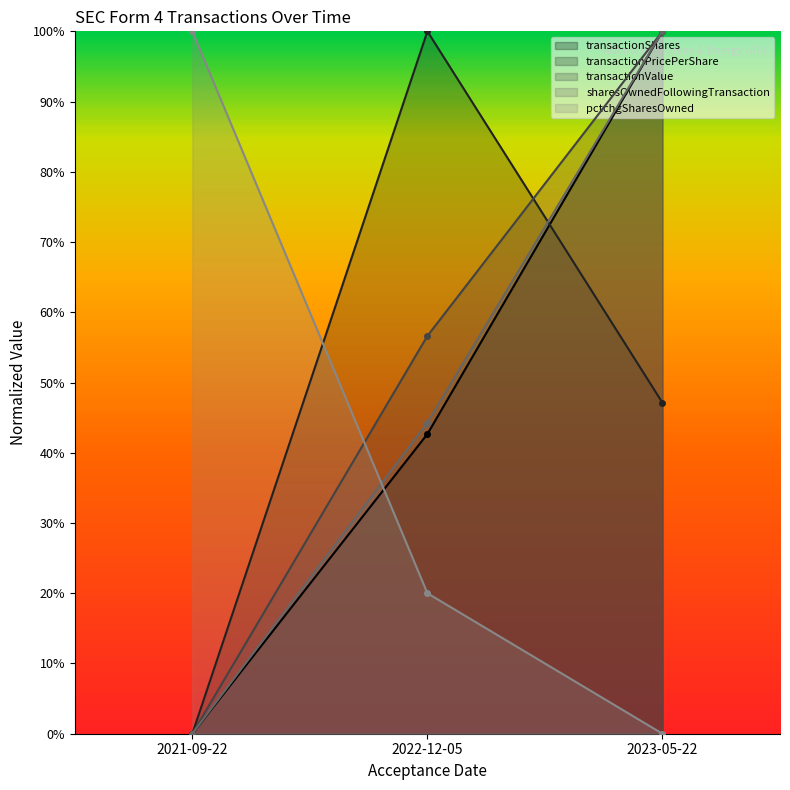

List the series in order of their peak value, highest first.

transactionValue, sharesOwnedFollowingTransaction, transactionShares, pctchgSharesOwned, transactionPricePerShare